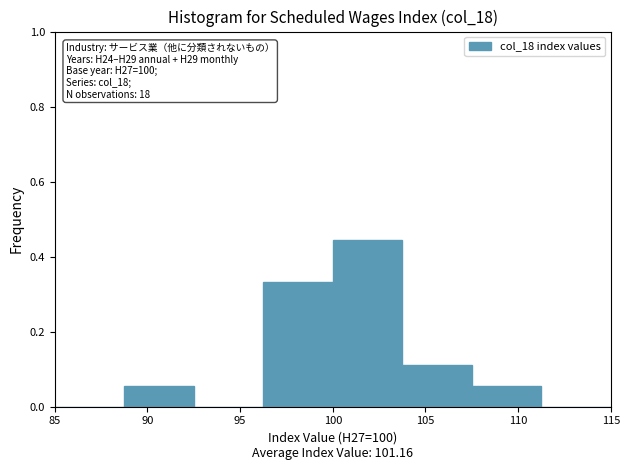

Over which range of the x-axis is the bar tallest?

100.00 to 103.75